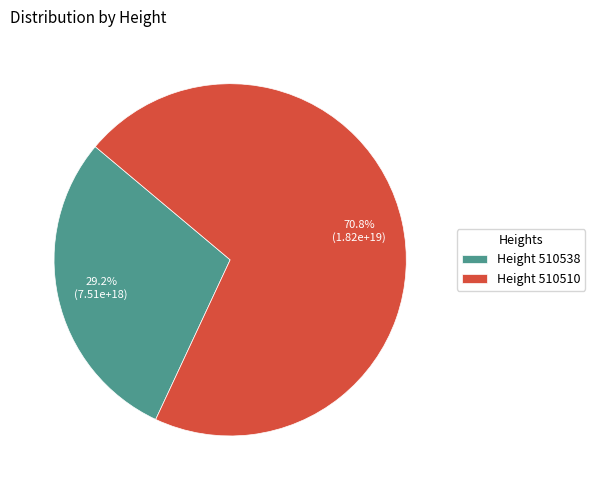

Count the number of slices in the pie.

2